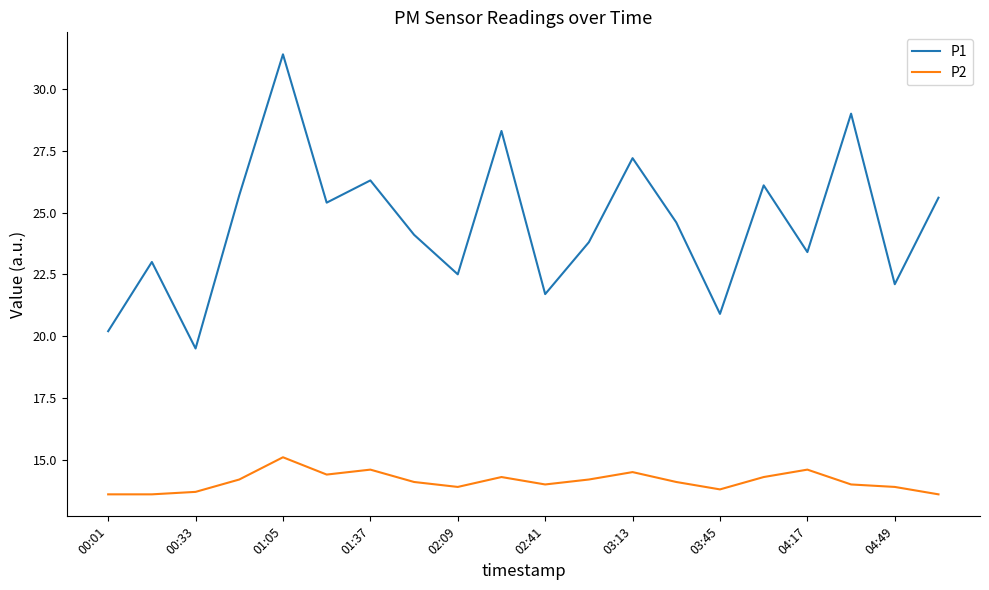

True or false: P2 and P1 intersect in this chart.

False